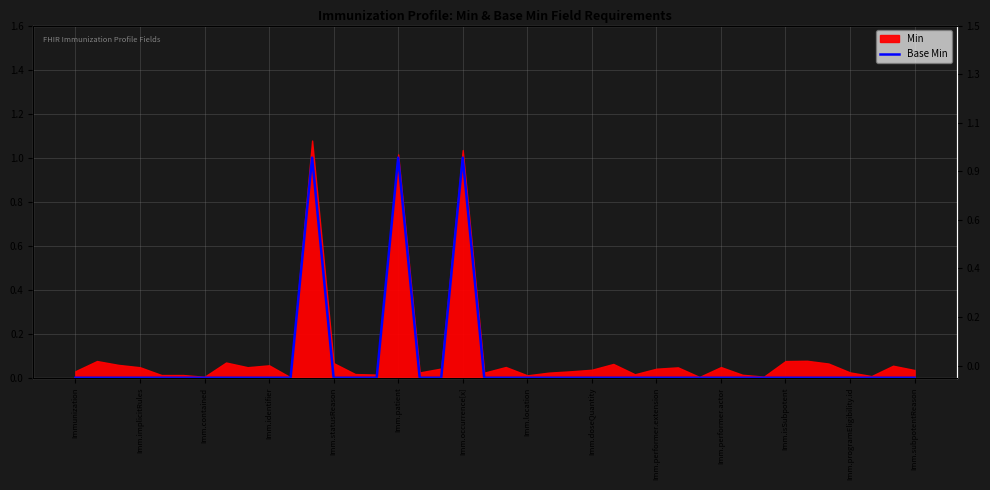

What is the greatest value displayed?

1